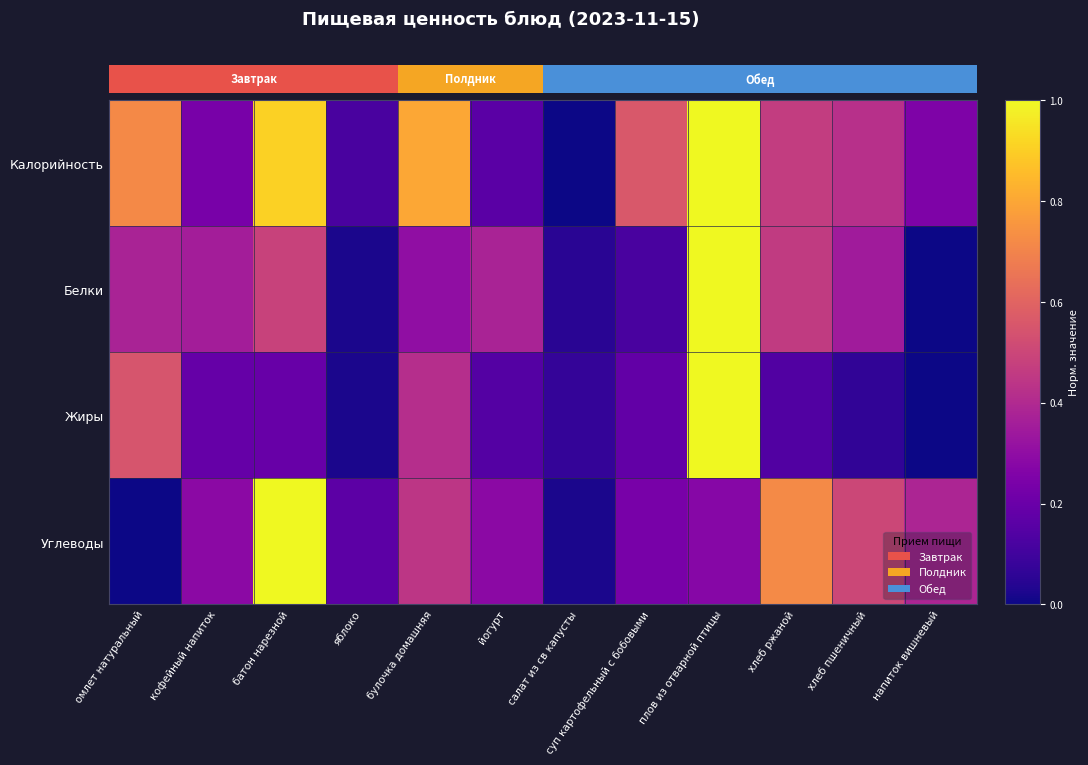

Reading left to right, what are all the values shown in this chart?

Калорийность: омлет натуральный=0.7	кофейный напиток=0.2	батон нарезной=0.9	яблоко=0.1	булочка домашняя=0.8	йогурт=0.2	салат из св капусты=0.0	суп картофельный с бобовыми=0.6	плов из отварной птицы=1.0	хлеб ржаной=0.5	хлеб пшеничный=0.4	напиток вишневый=0.3
Белки: омлет натуральный=0.4	кофейный напиток=0.4	батон нарезной=0.5	яблоко=0.0	булочка домашняя=0.3	йогурт=0.4	салат из св капусты=0.0	суп картофельный с бобовыми=0.1	плов из отварной птицы=1.0	хлеб ржаной=0.5	хлеб пшеничный=0.4	напиток вишневый=0.0
Жиры: омлет натуральный=0.5	кофейный напиток=0.2	батон нарезной=0.2	яблоко=0.0	булочка домашняя=0.4	йогурт=0.1	салат из св капусты=0.1	суп картофельный с бобовыми=0.2	плов из отварной птицы=1.0	хлеб ржаной=0.1	хлеб пшеничный=0.1	напиток вишневый=0.0
Углеводы: омлет натуральный=0.0	кофейный напиток=0.3	батон нарезной=1.0	яблоко=0.2	булочка домашняя=0.4	йогурт=0.3	салат из св капусты=0.0	суп картофельный с бобовыми=0.2	плов из отварной птицы=0.3	хлеб ржаной=0.7	хлеб пшеничный=0.5	напиток вишневый=0.4